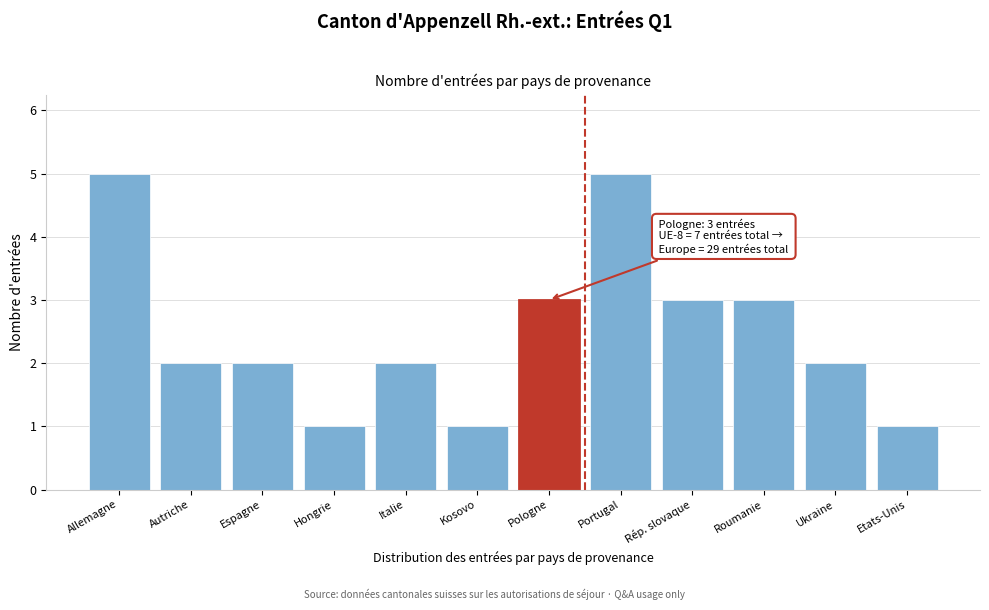

Reading left to right, extract all data points from this chart.

5	2	2	1	2	1	3	5	3	3	2	1